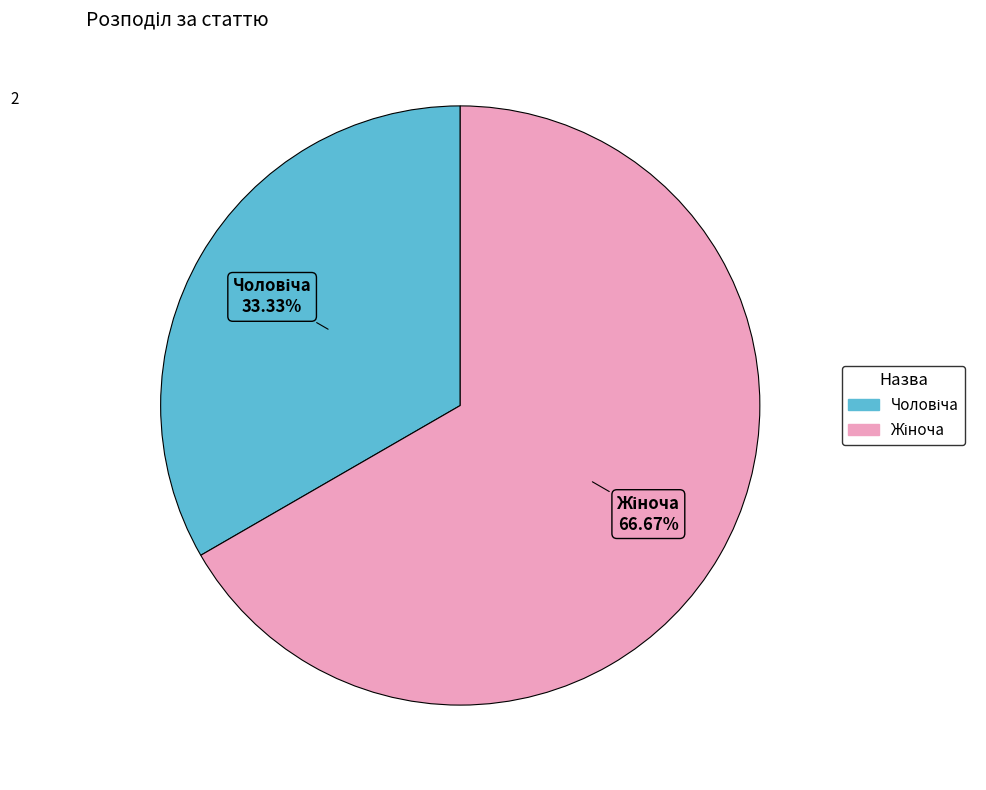

Is there a majority slice in this chart?

Yes